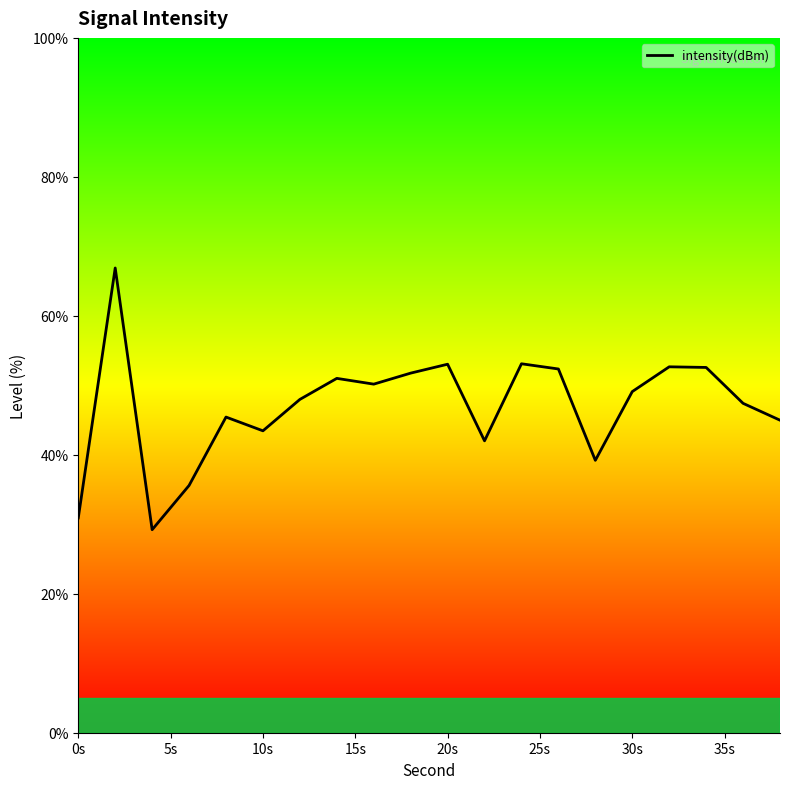

What is the minimum value shown in the chart?

29.2